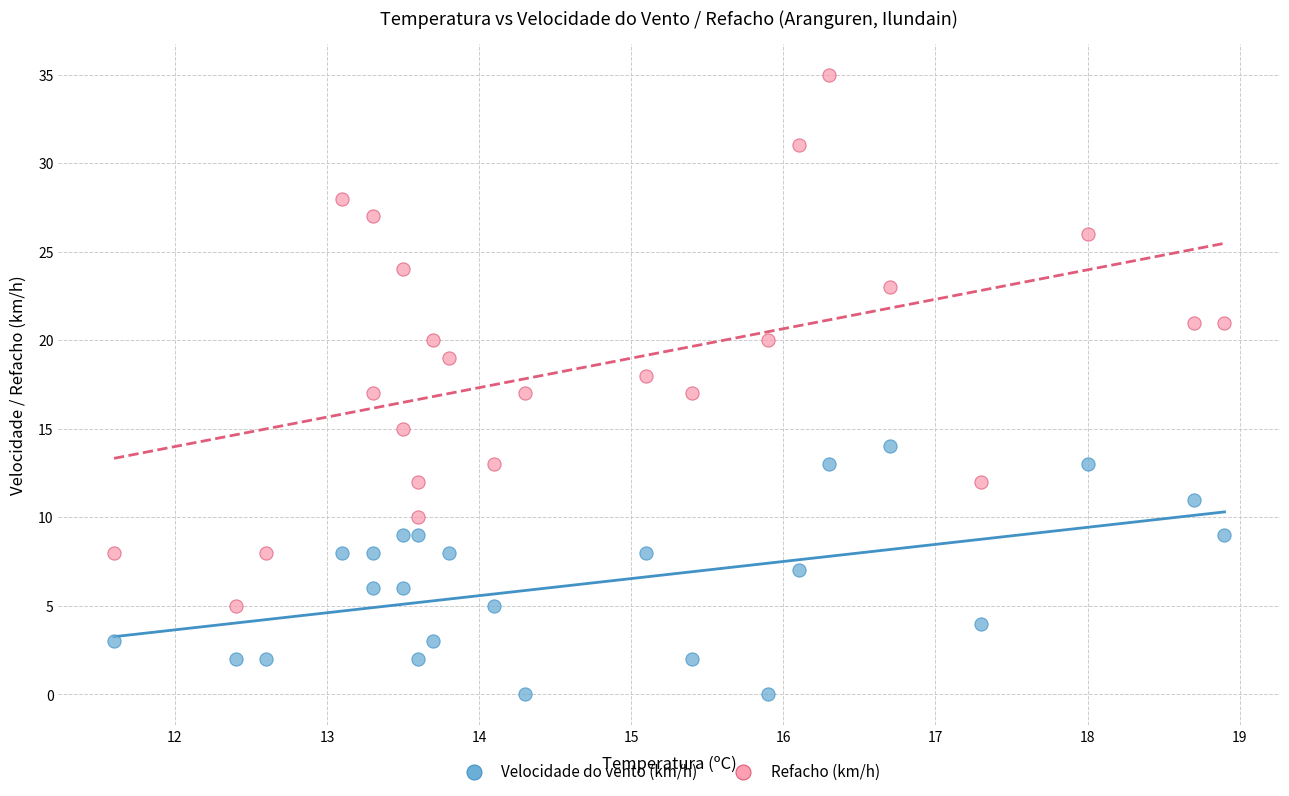

What are all the series names shown in the legend?

Velocidade do vento (km/h), Refacho (km/h)